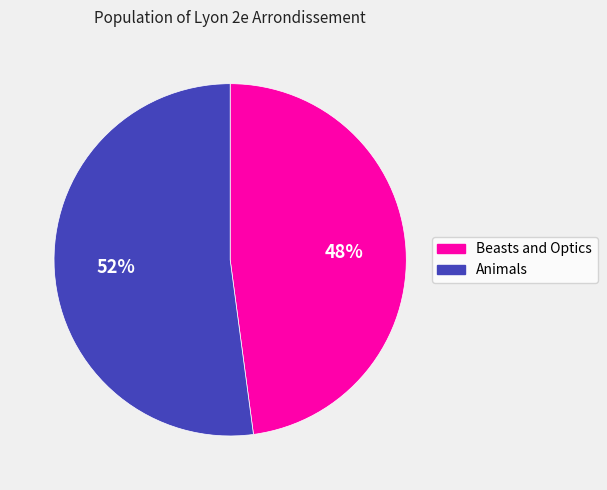

Do Animals and Beasts and Optics together represent more than half of the pie?

Yes